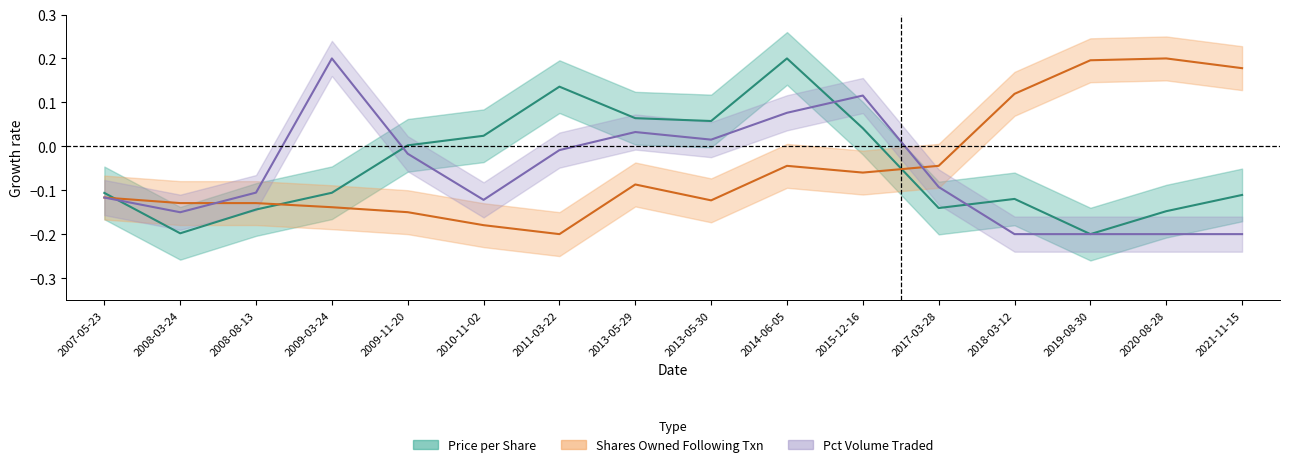

At which label does Pct Volume Traded reach its minimum?

2018-03-12